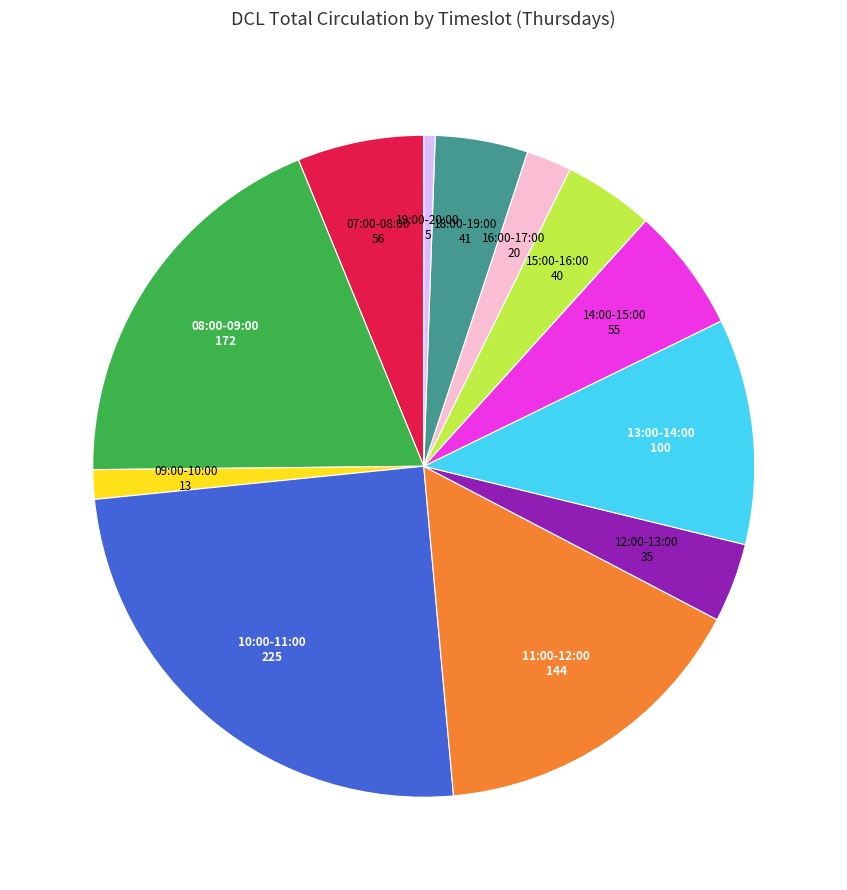

Does any single category account for the majority?

No